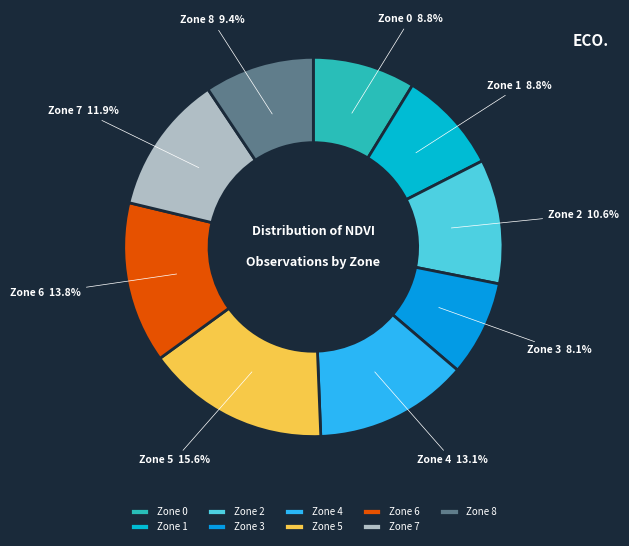

Between Zone 8 and Zone 6, which is larger?

Zone 6